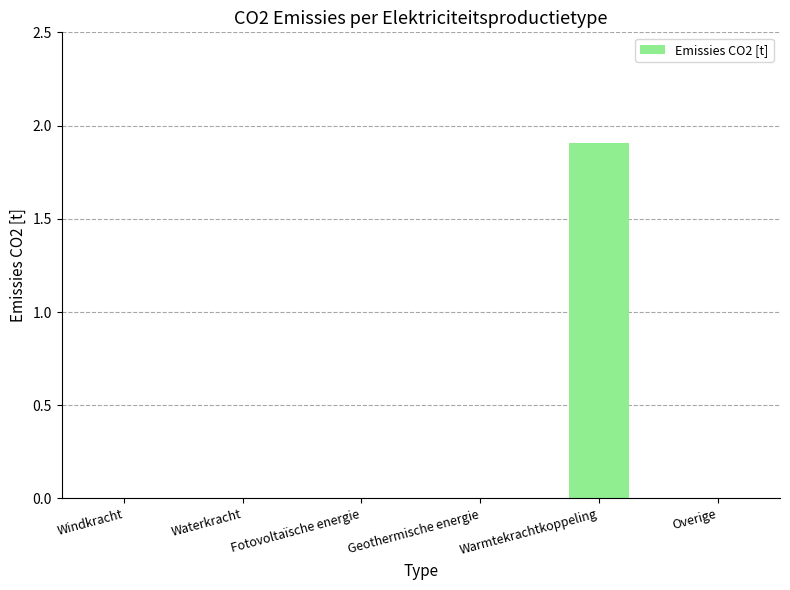

Which has a higher value, Warmtekrachtkoppeling or Fotovoltaïsche energie?

Warmtekrachtkoppeling